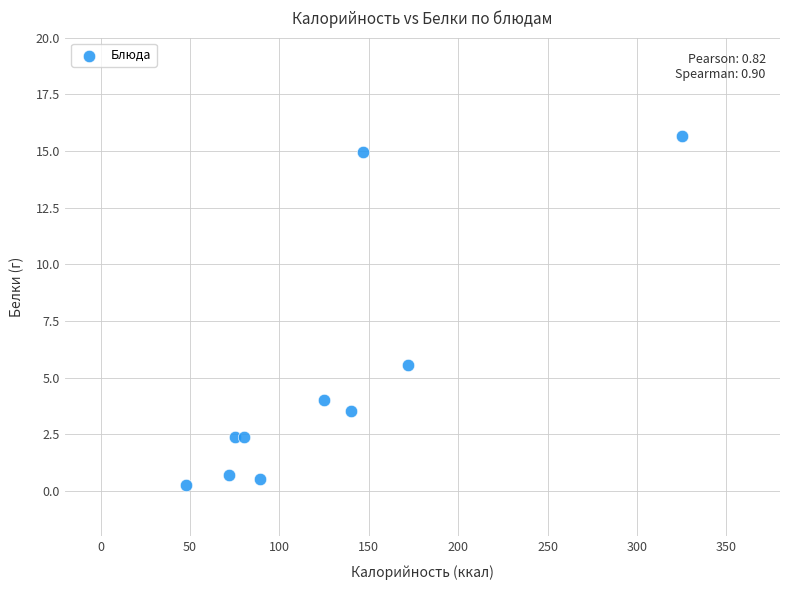

What Y value in the scatter plot is closest to 7?

5.5